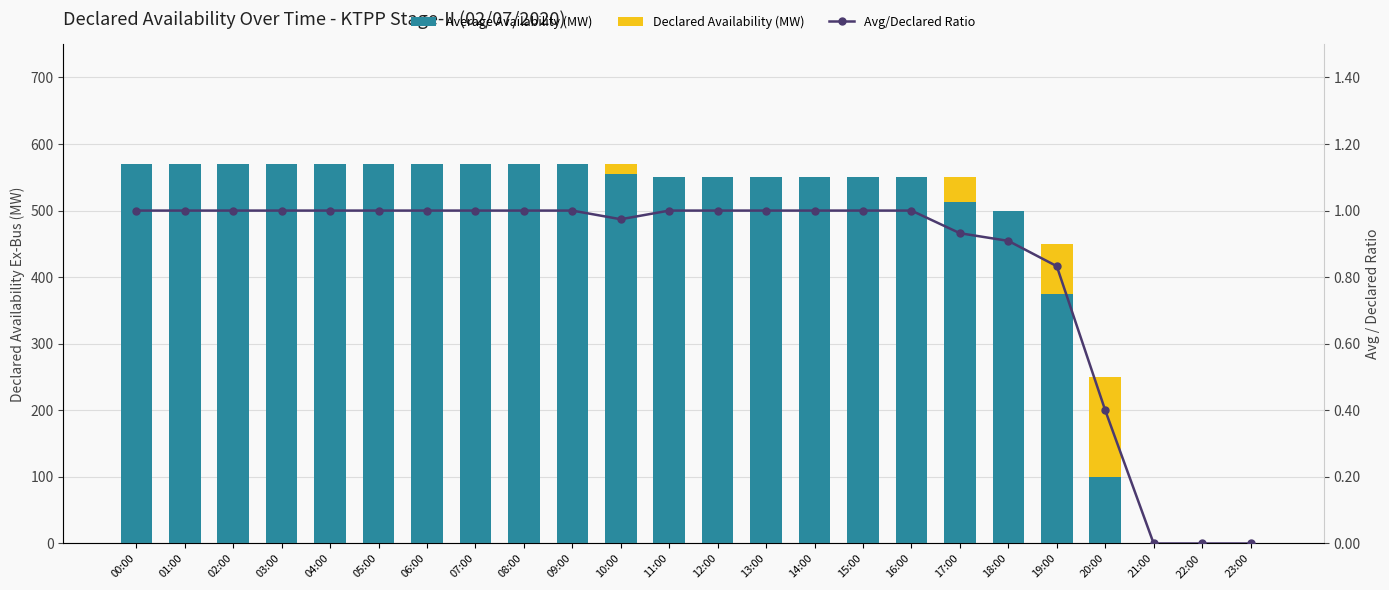

What is the total value across all series at 00:00?

571.0